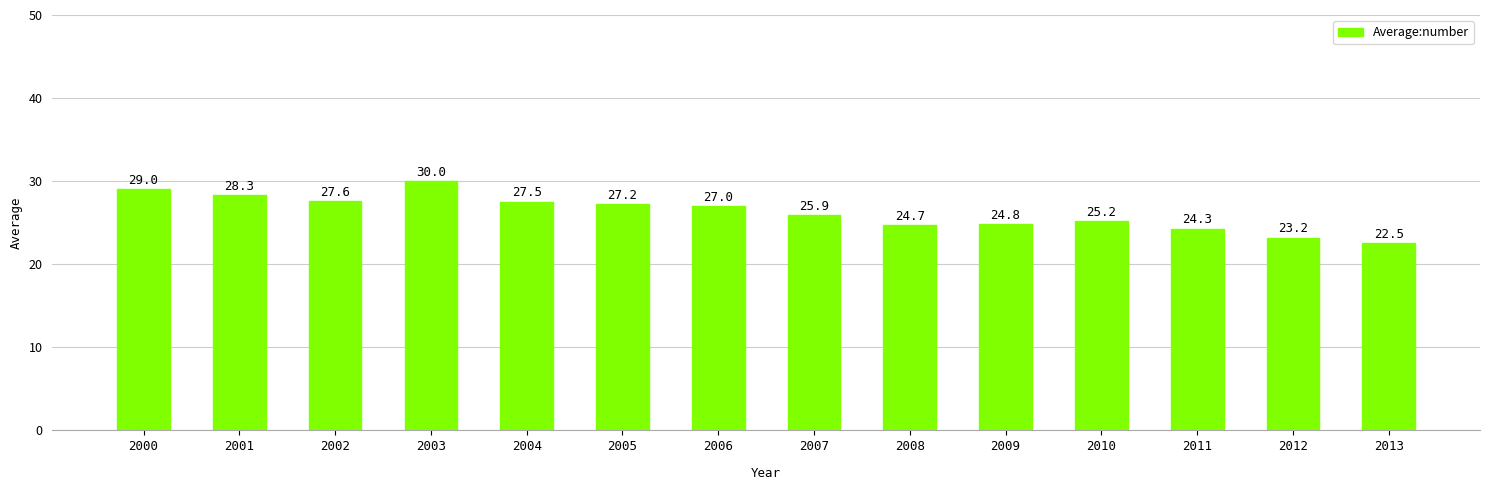

Between 2008 and 2011, which is larger?

2008